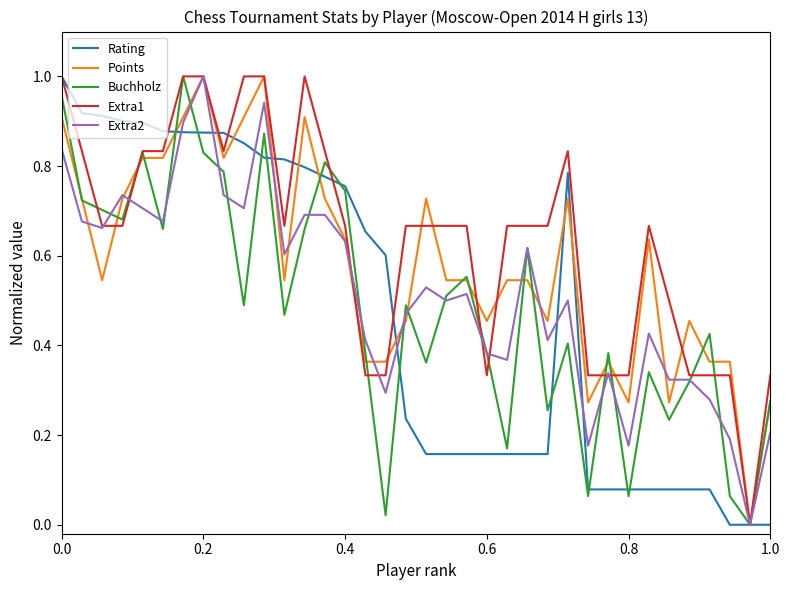

Does the chart display data point markers on the line(s)?

No